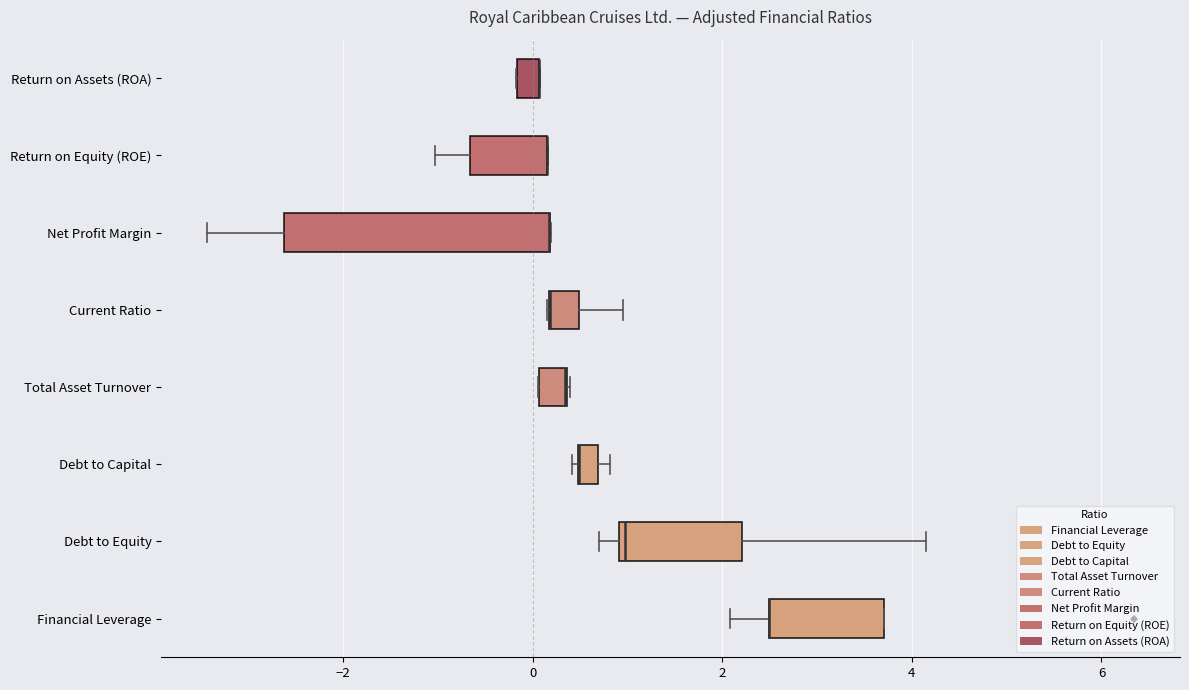

Where is the left edge of the box for Total Asset Turnover on the x-axis? The values are not printed on the chart, so give them approximately, as read against the axis.

0.0